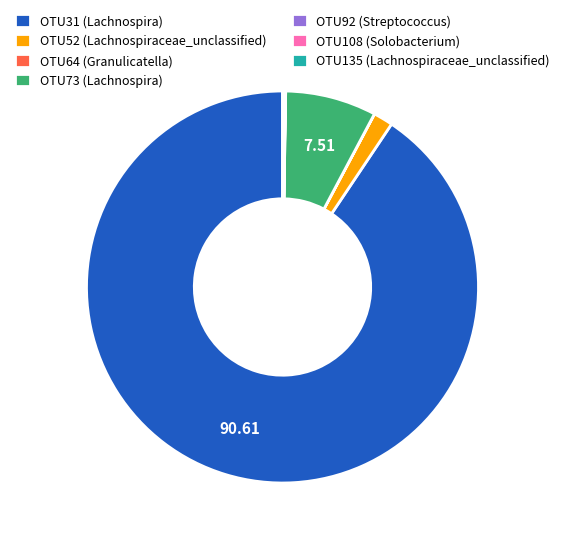

Does any single category account for the majority?

Yes